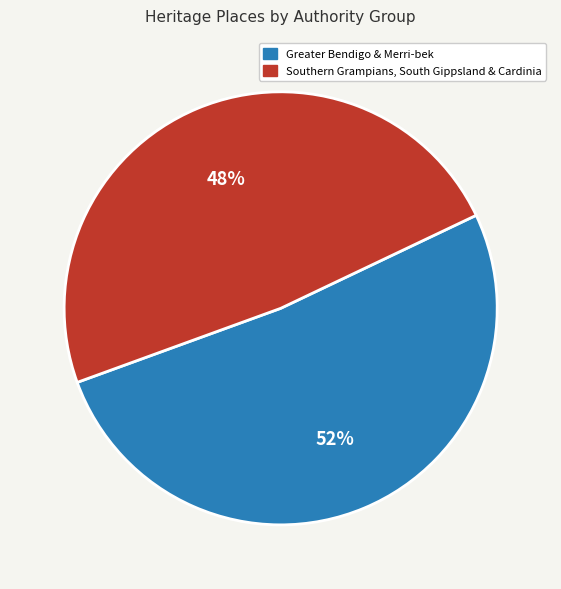

Is there a majority slice in this chart?

Yes